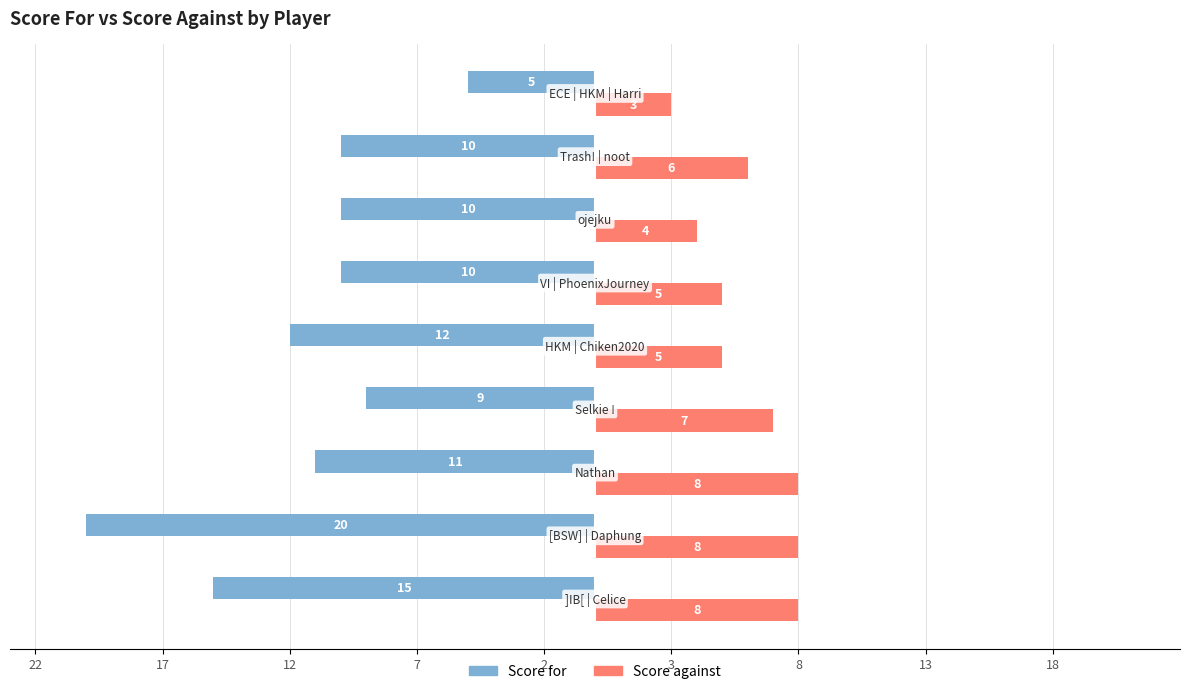

What are all the series names shown in the legend?

Score for, Score against